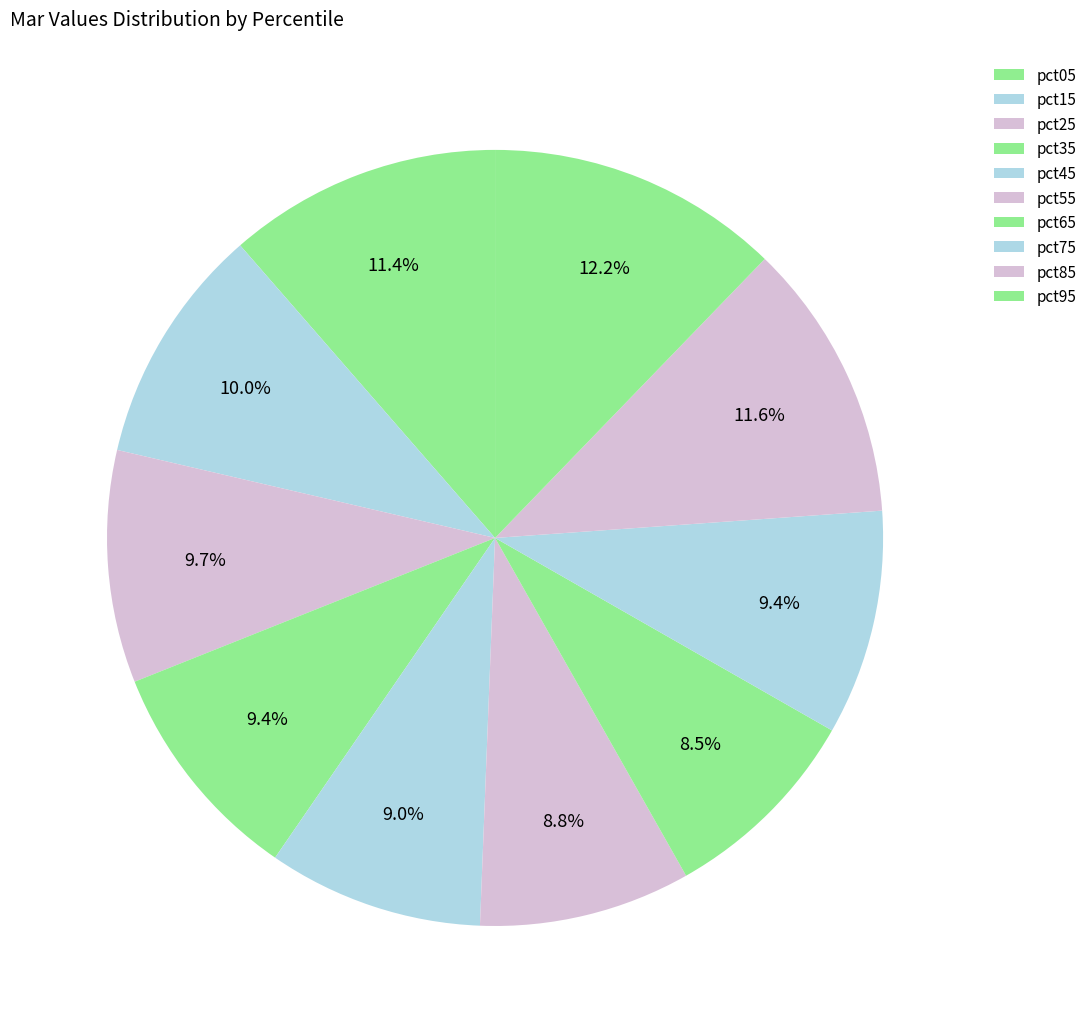

What is the largest slice in the pie chart?

pct95